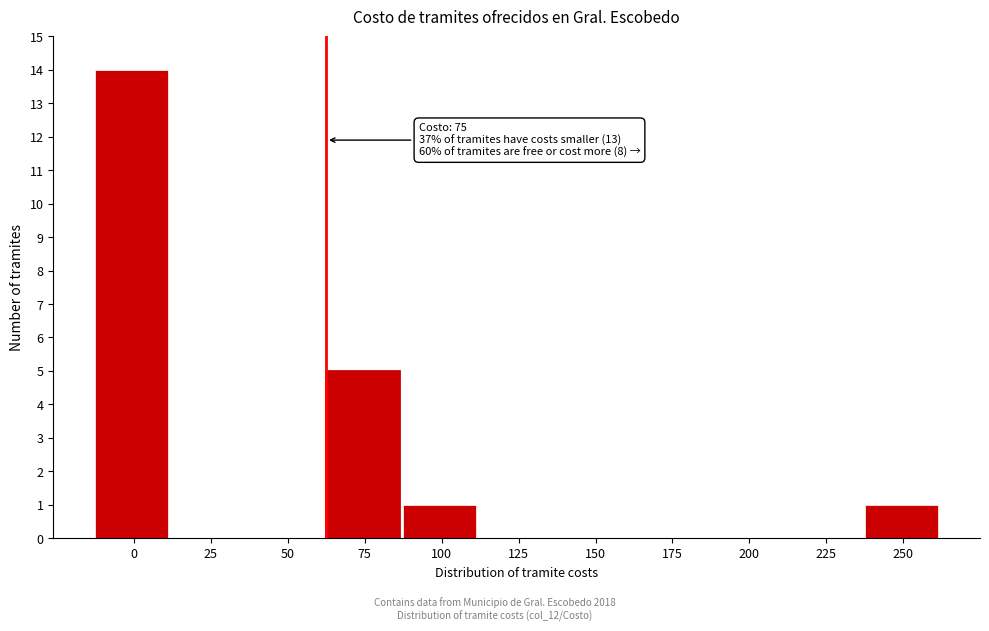

Reading right to left, transcribe all the data shown in this chart.

250=1	225=0	200=0	175=0	150=0	125=0	100=1	75=5	50=0	25=0	0=14